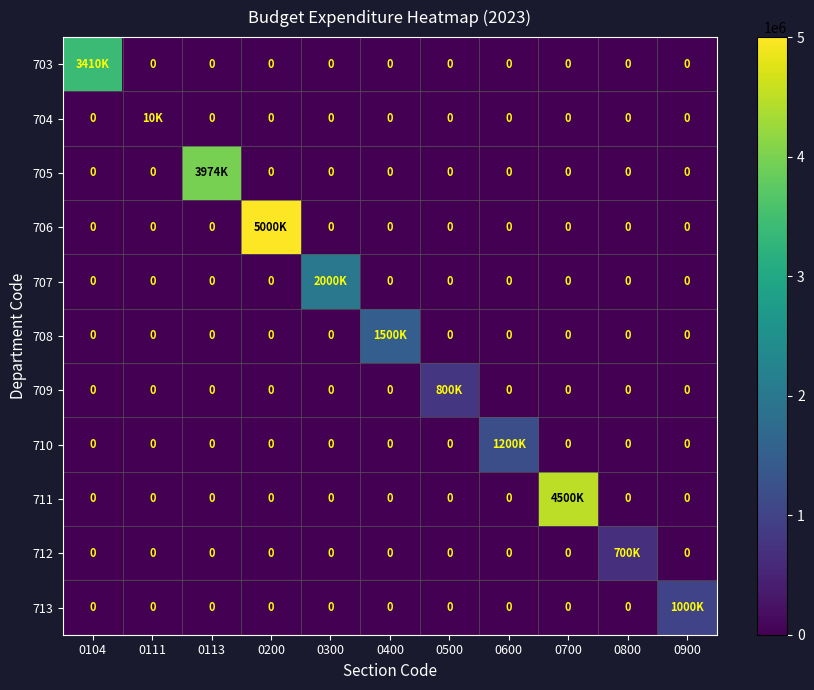

How many values in the 712 series exceed 0?

1